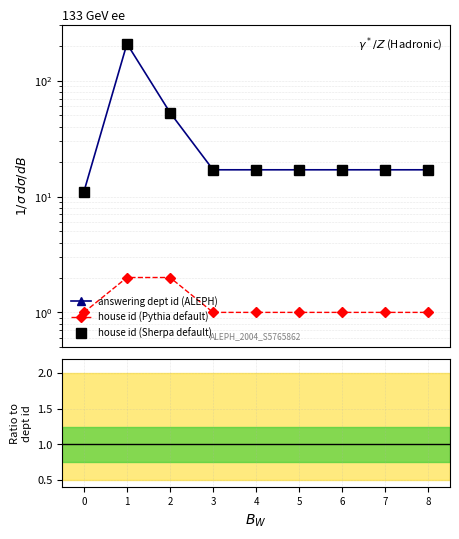

Between 0 and 7, which is larger?

7